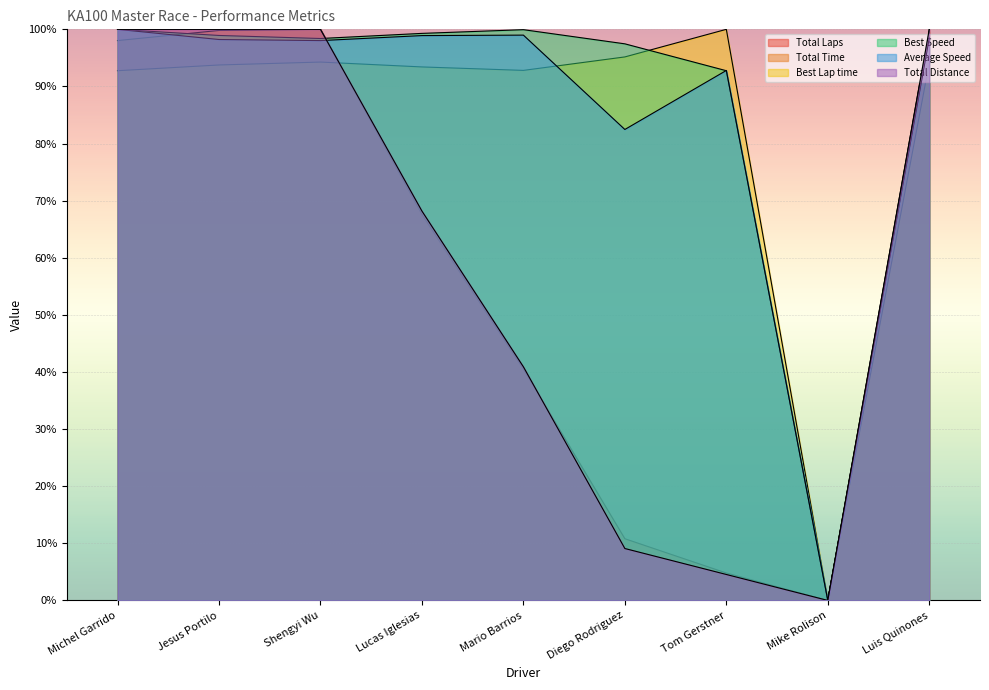

Reading left to right, transcribe all the data shown in this chart.

Total Laps: Michel Garrido=100.0	Jesus Portilo=100.0	Shengyi Wu=100.0	Lucas Iglesias=68.2	Mario Barrios=40.9	Diego Rodriguez=9.1	Tom Gerstner=4.5	Mike Rolison=0.0	Luis Quinones=100.0
Total Time: Michel Garrido=98.0	Jesus Portilo=99.8	Shengyi Wu=100.0	Lucas Iglesias=67.6	Mario Barrios=40.5	Diego Rodriguez=10.8	Tom Gerstner=4.8	Mike Rolison=0.0	Luis Quinones=99.6
Best Lap time: Michel Garrido=92.8	Jesus Portilo=93.8	Shengyi Wu=94.3	Lucas Iglesias=93.4	Mario Barrios=92.8	Diego Rodriguez=95.2	Tom Gerstner=100.0	Mike Rolison=0.0	Luis Quinones=94.1
Best Speed: Michel Garrido=100.0	Jesus Portilo=98.9	Shengyi Wu=98.4	Lucas Iglesias=99.3	Mario Barrios=99.9	Diego Rodriguez=97.5	Tom Gerstner=92.8	Mike Rolison=0.0	Luis Quinones=98.6
Average Speed: Michel Garrido=100.0	Jesus Portilo=98.2	Shengyi Wu=98.0	Lucas Iglesias=98.9	Mario Barrios=99.0	Diego Rodriguez=82.5	Tom Gerstner=92.8	Mike Rolison=0.0	Luis Quinones=98.5
Total Distance: Michel Garrido=100.0	Jesus Portilo=100.0	Shengyi Wu=100.0	Lucas Iglesias=68.2	Mario Barrios=40.9	Diego Rodriguez=9.1	Tom Gerstner=4.5	Mike Rolison=0.0	Luis Quinones=100.0